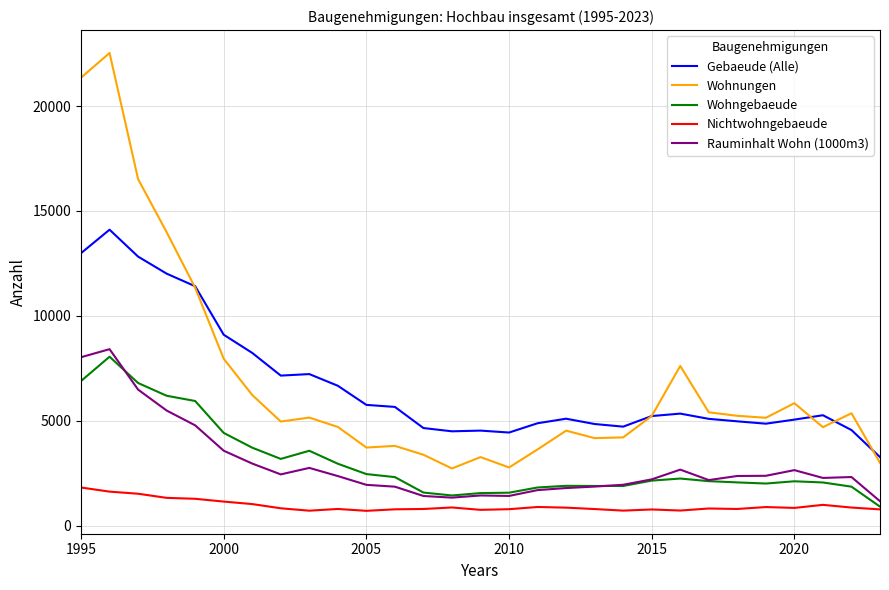

What is the average value of the Wohngebaeude series?

3022